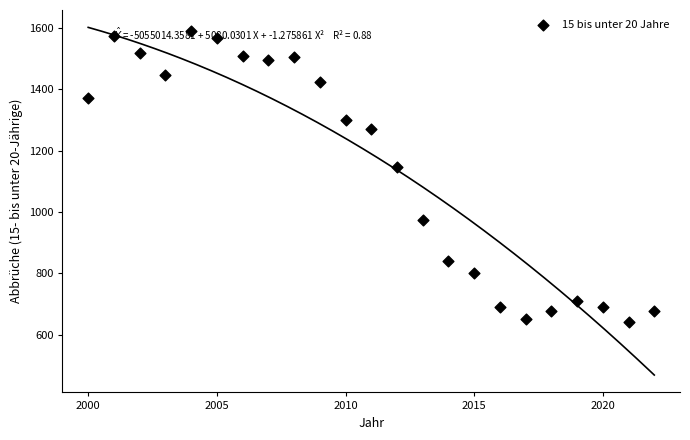

What is the range of X values (max minus min)?

22